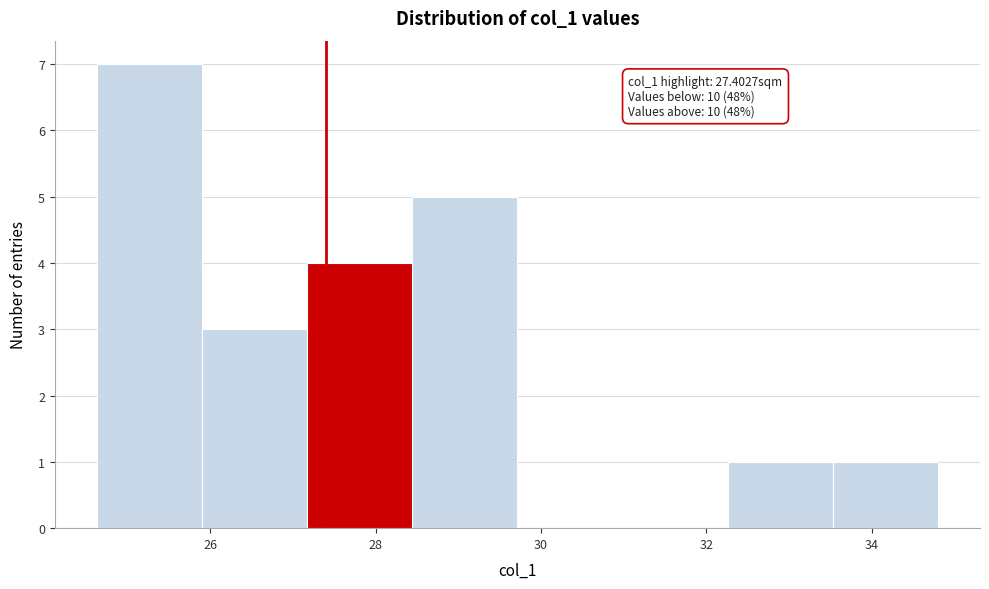

Over which range of the x-axis is the bar tallest?

24.6 to 26.0